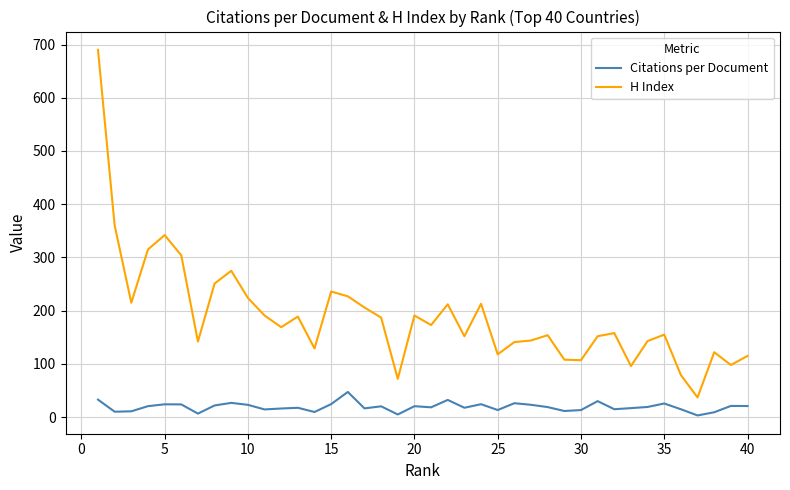

True or false: H Index and Citations per Document cross at least once.

False